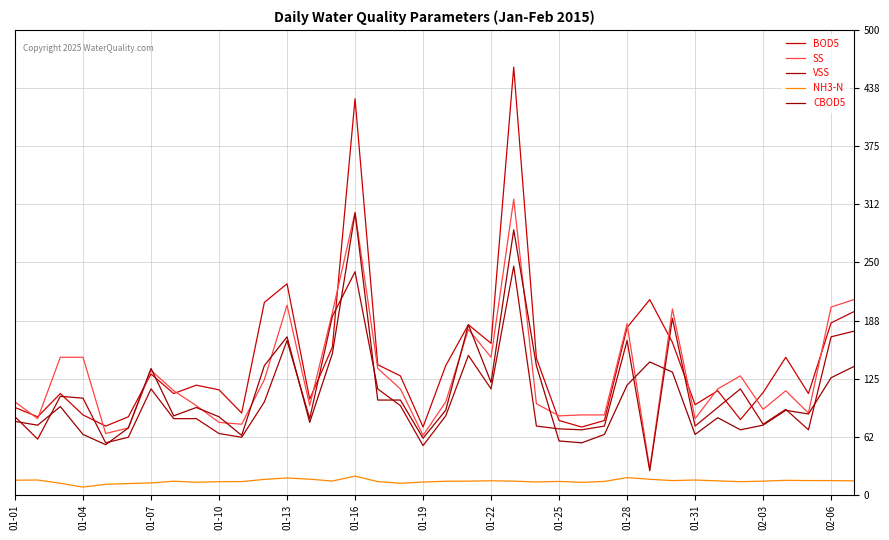

How many lines are shown in the chart?

5